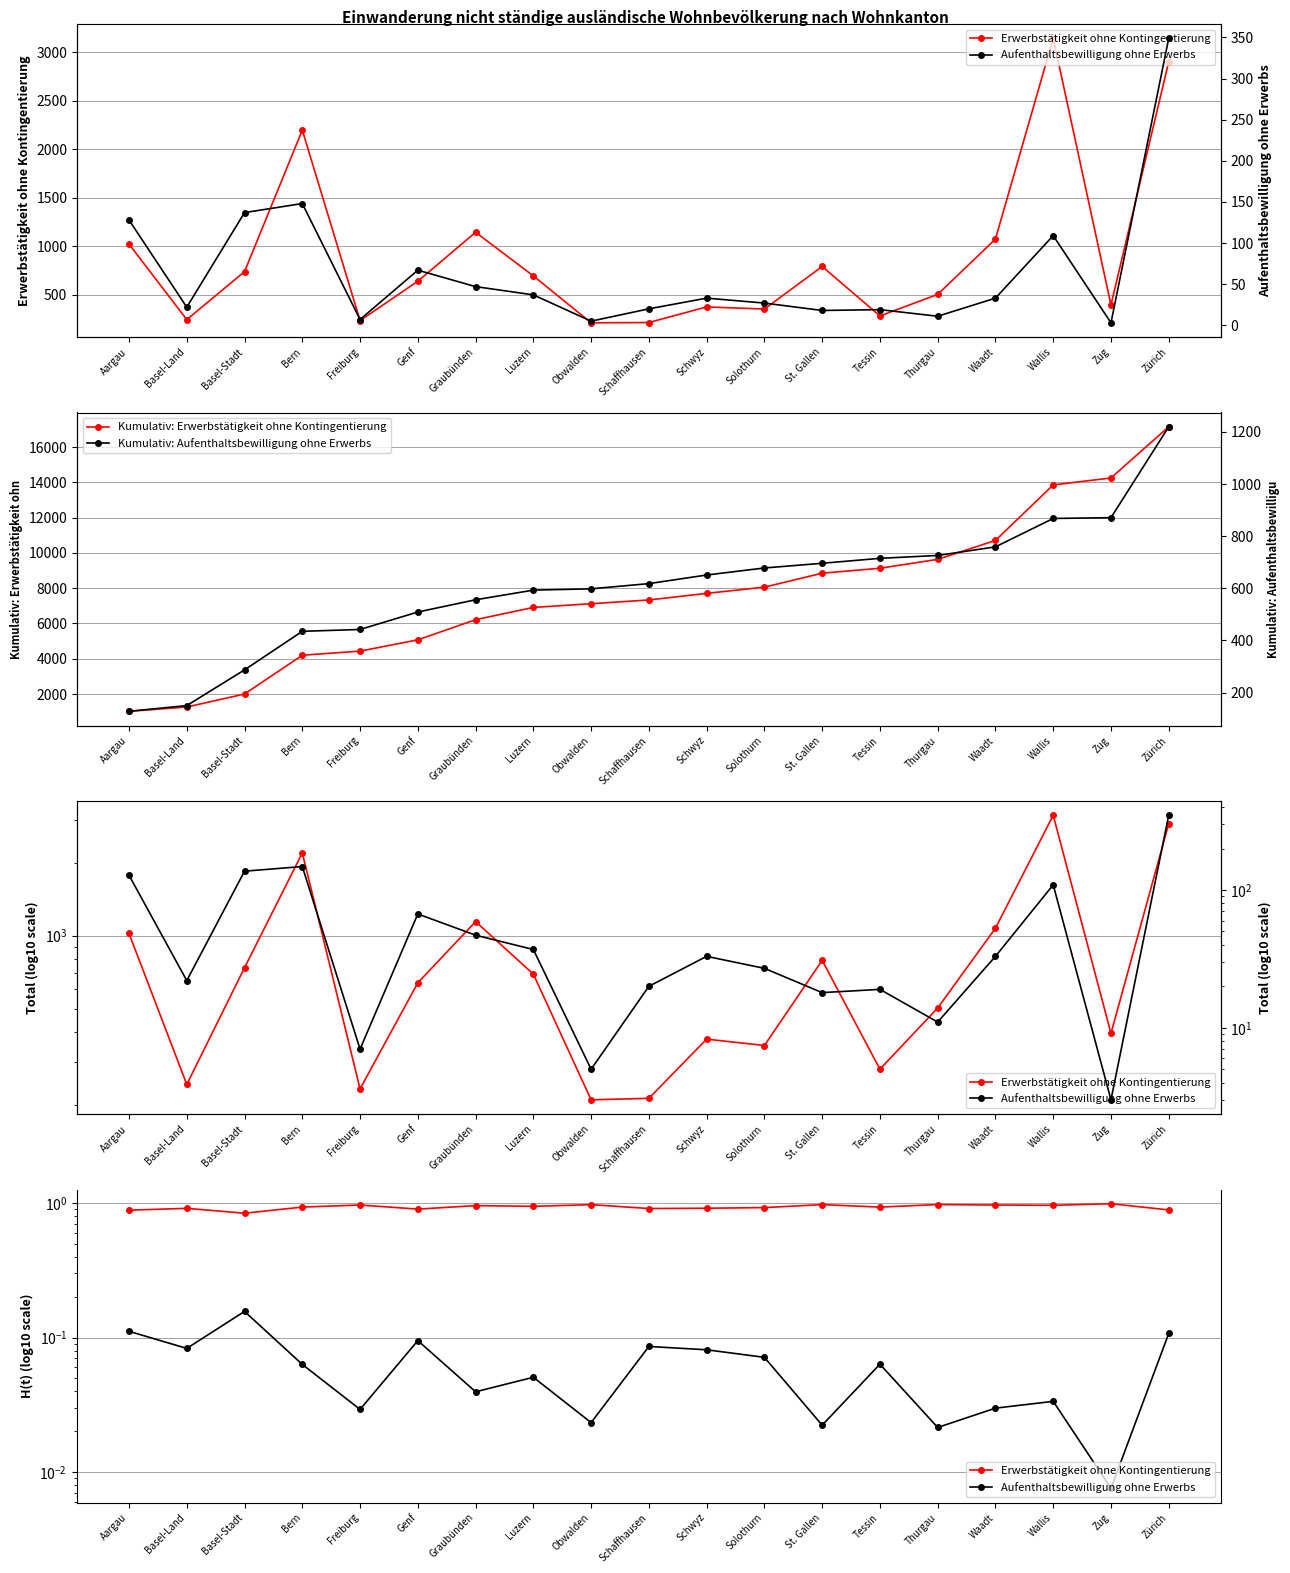

What is the sum of all Aufenthaltsbewilligung ohne Erwerbs values?

1220.0